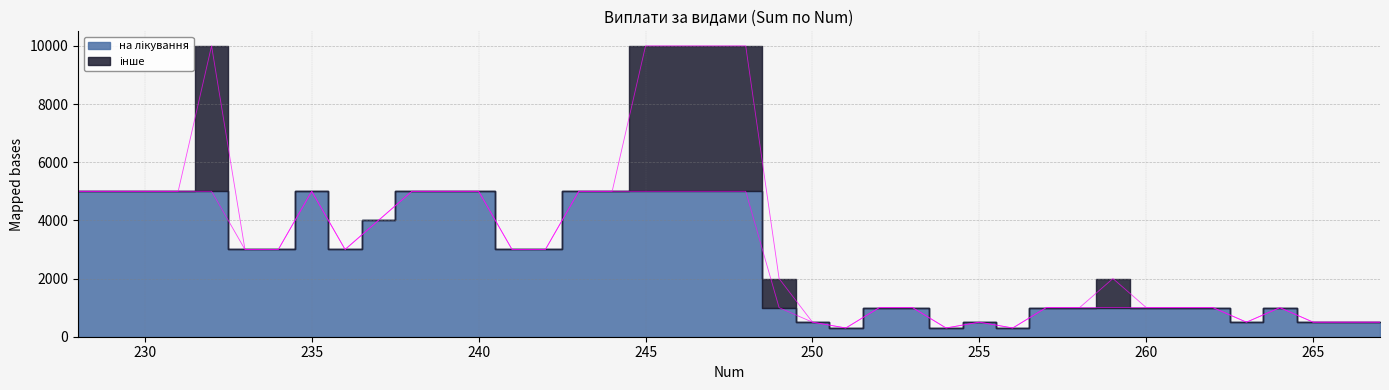

What is the difference between the values at 242 and 248?

2000